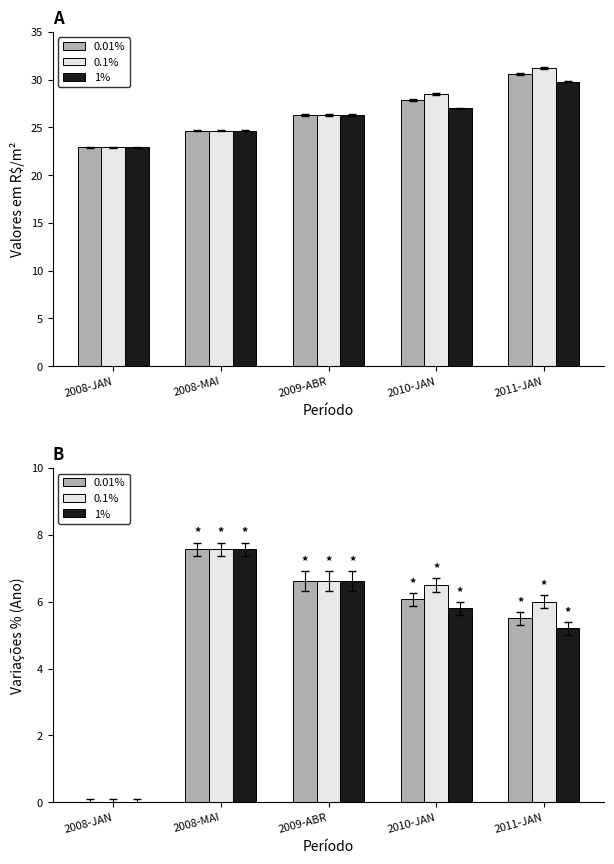

Reading right to left, transcribe all the data shown in this chart.

0.01%: 5.5	6.1	6.6	7.6	0.0
0.1%: 6.0	6.5	6.6	7.6	0.0
1%: 5.2	5.8	6.6	7.6	0.0